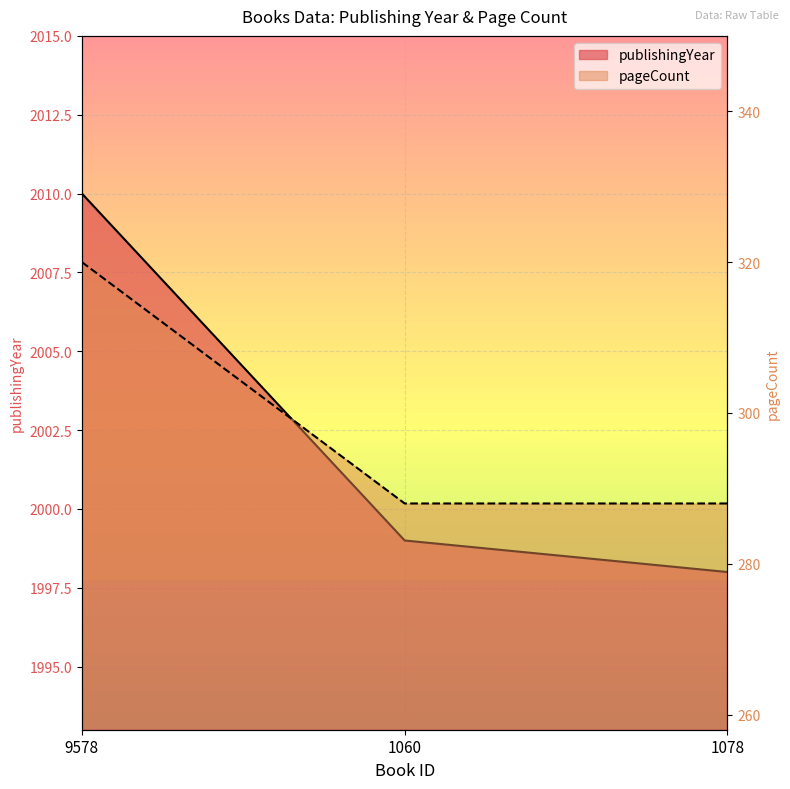

Reading left to right, list all the values displayed in this chart.

publishingYear: 2010	1999	1998
pageCount: 320	288	288